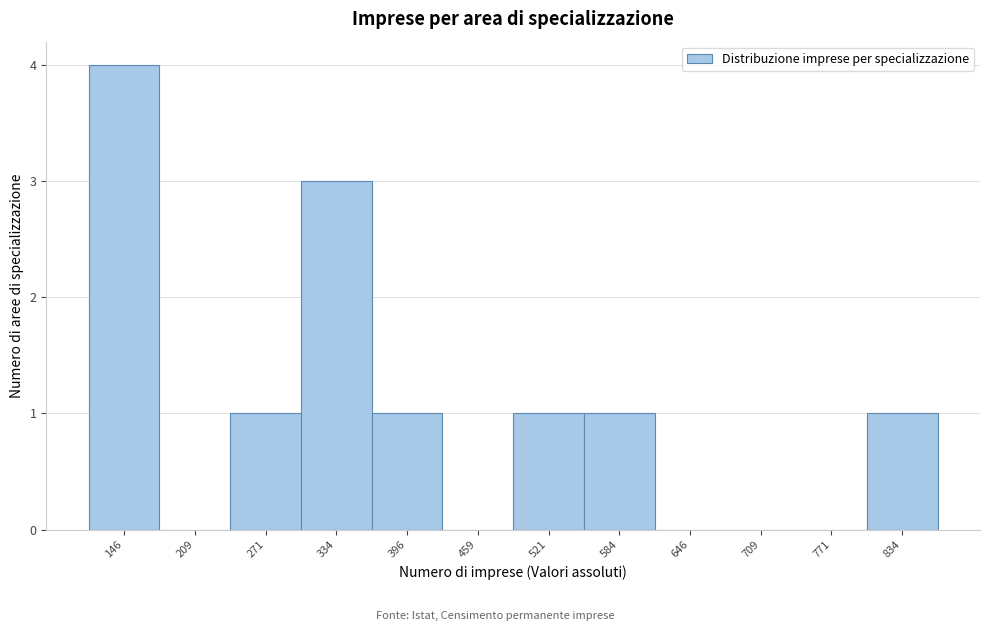

How tall is the bar that spans 490 to 550 on the x-axis? Neither the bar edges nor the heights are printed on the chart, so give them approximately, as read against the axes.

1